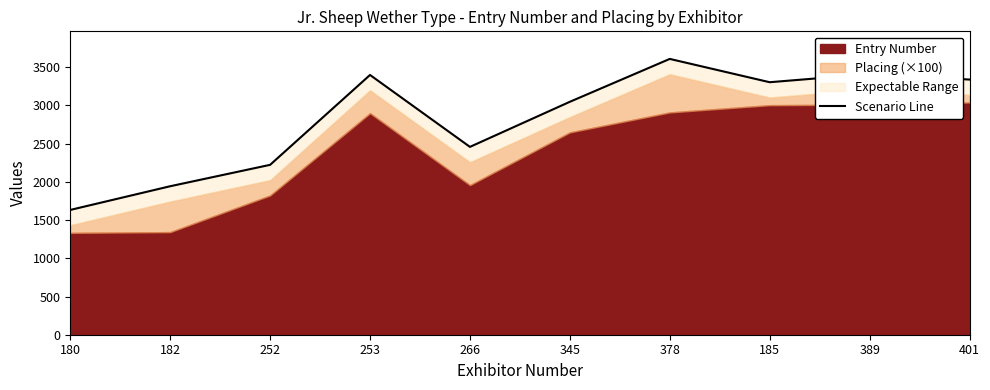

How many categories are shown in the chart?

10